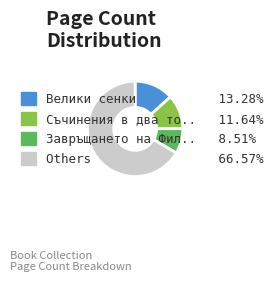

Does Others 66.57% represent more than half of the total?

Yes